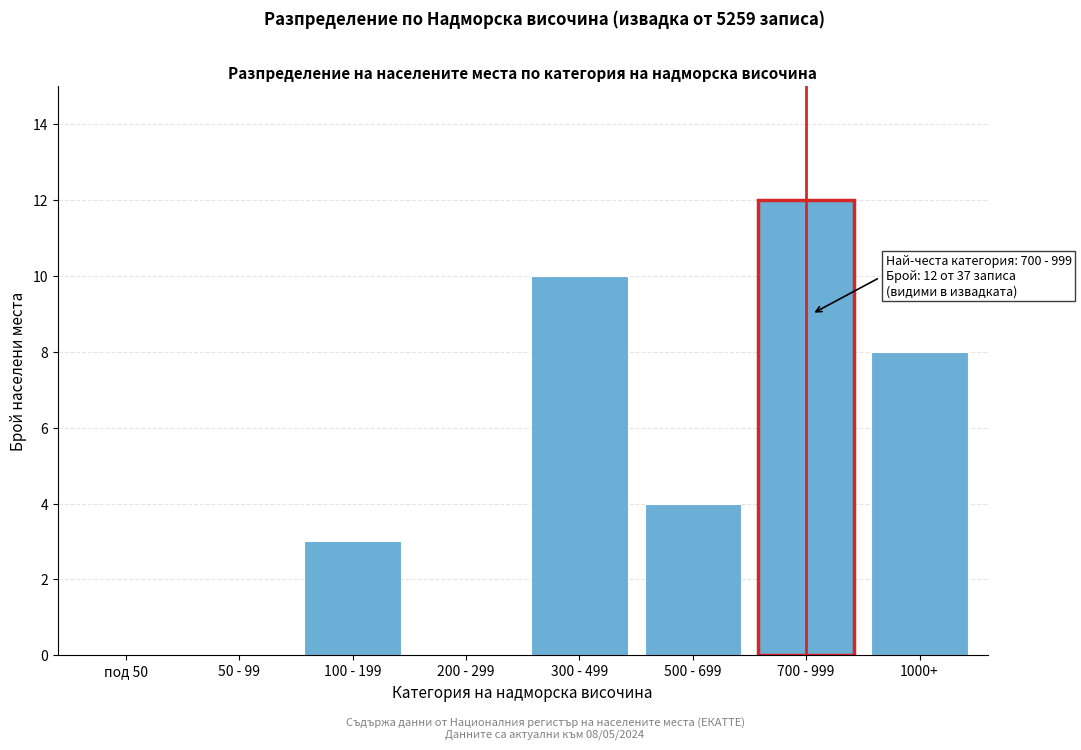

Reading left to right, transcribe all the data shown in this chart.

под 50=0	50 - 99=0	100 - 199=3	200 - 299=0	300 - 499=10	500 - 699=4	700 - 999=12	1000+=8